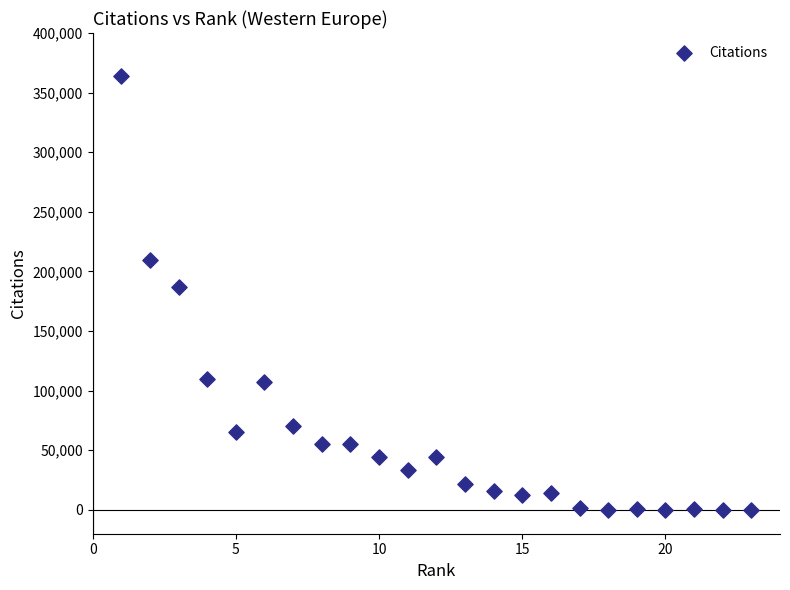

What Y value in the scatter plot is closest to 182116?

187238